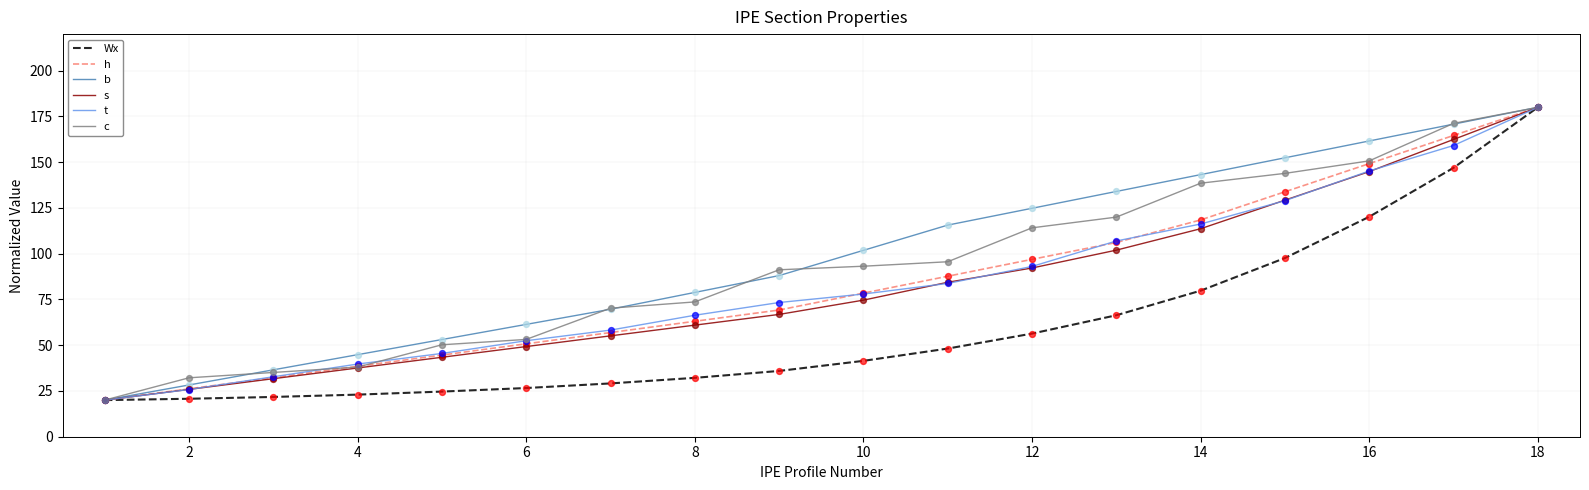

What are all the series names shown in the legend?

Wx, h, b, s, t, c